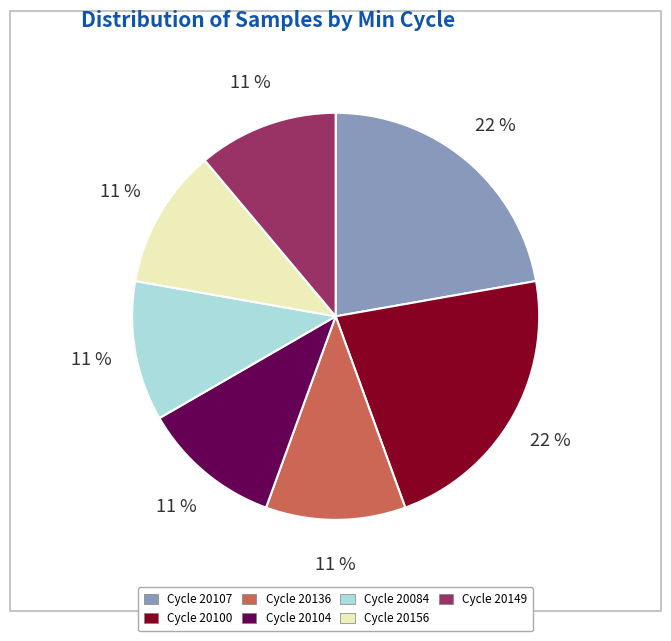

Is there any slice that represents more than half of the pie?

No